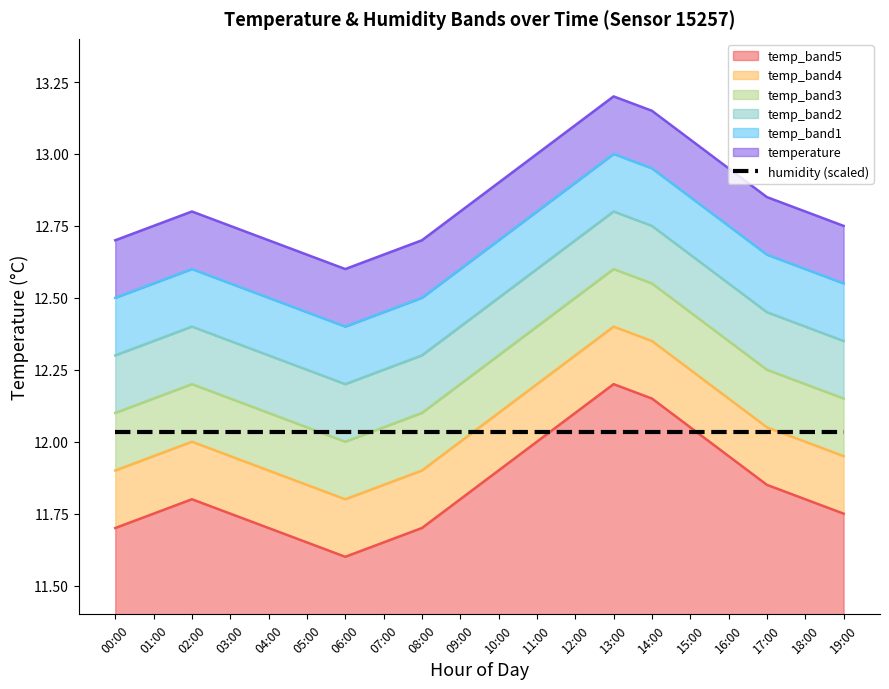

What is the label of the 19th point from the right?

01:00